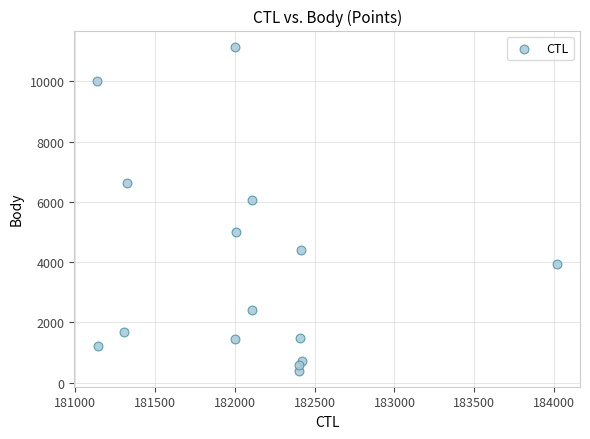

What Y value in the scatter plot is closest to 5774?

6068